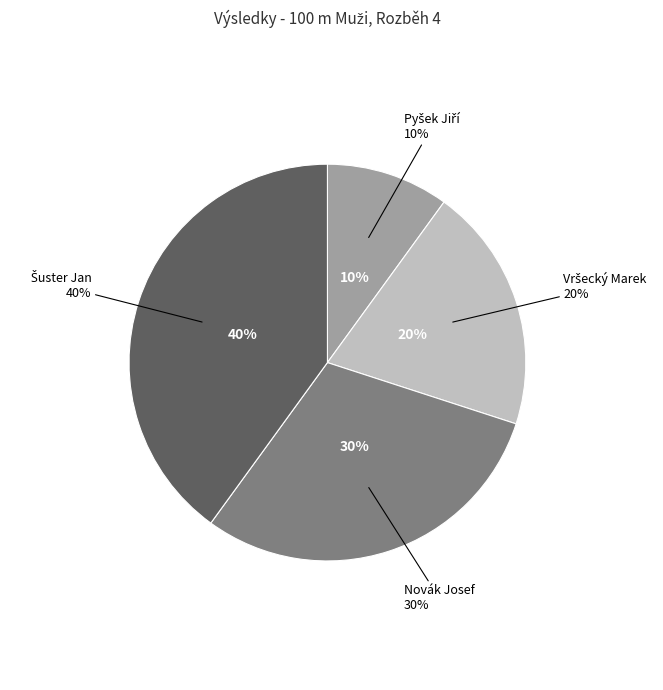

Does Novák Josef account for over 50% of the chart?

No